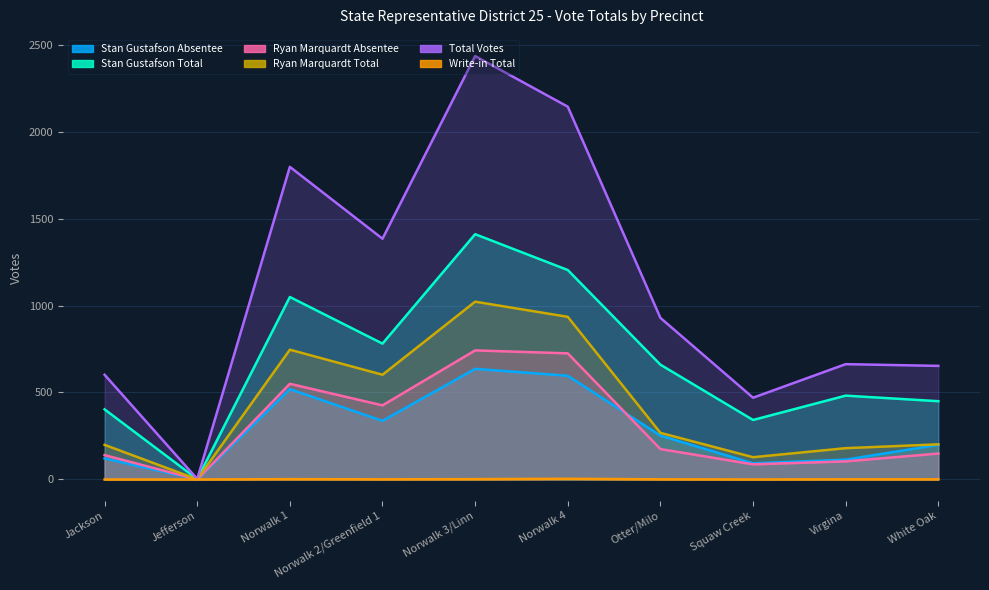

Between Norwalk 1 and Norwalk 2/Greenfield 1, which series saw the biggest shift?

Total Votes